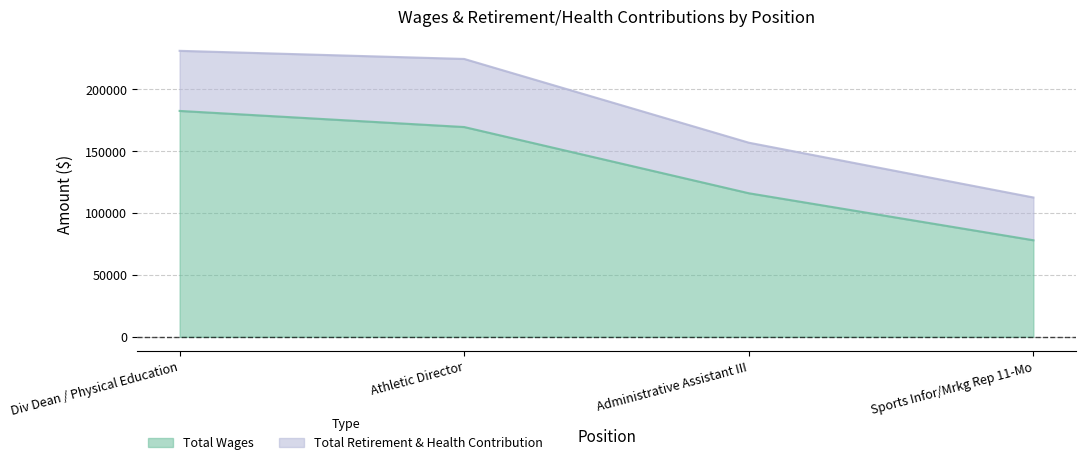

What is the difference between the maximum and minimum values?

104483